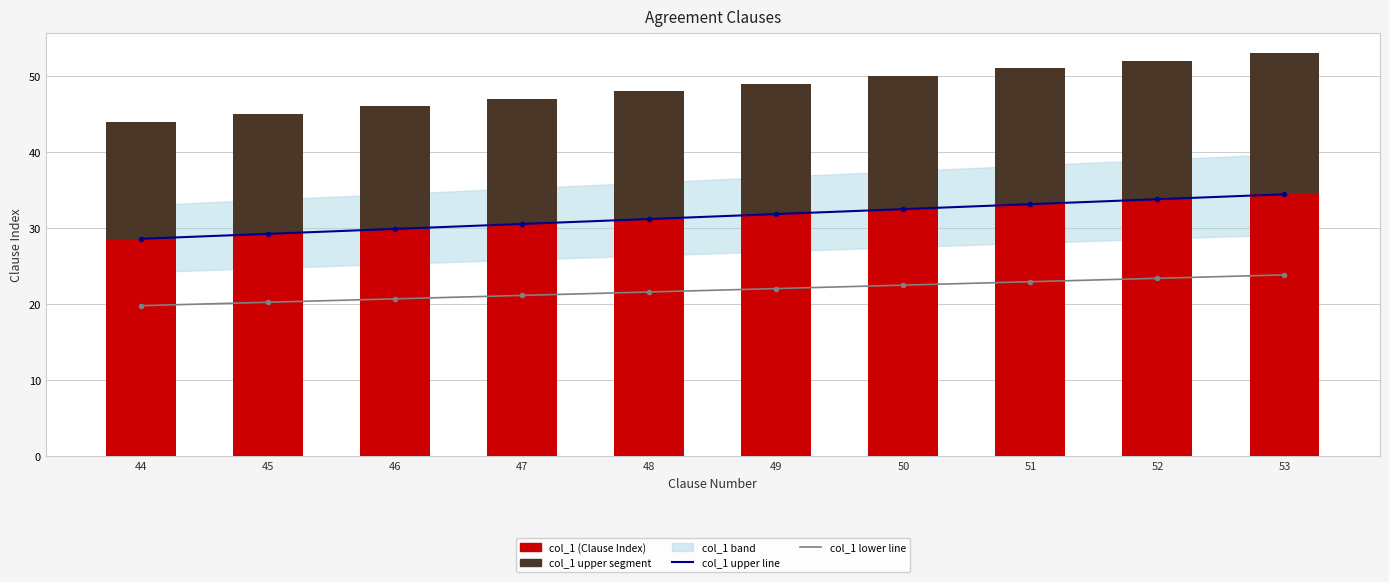

Is the value of col_1 line upper at 45 greater than the value of col_1 line lower at 49?

Yes